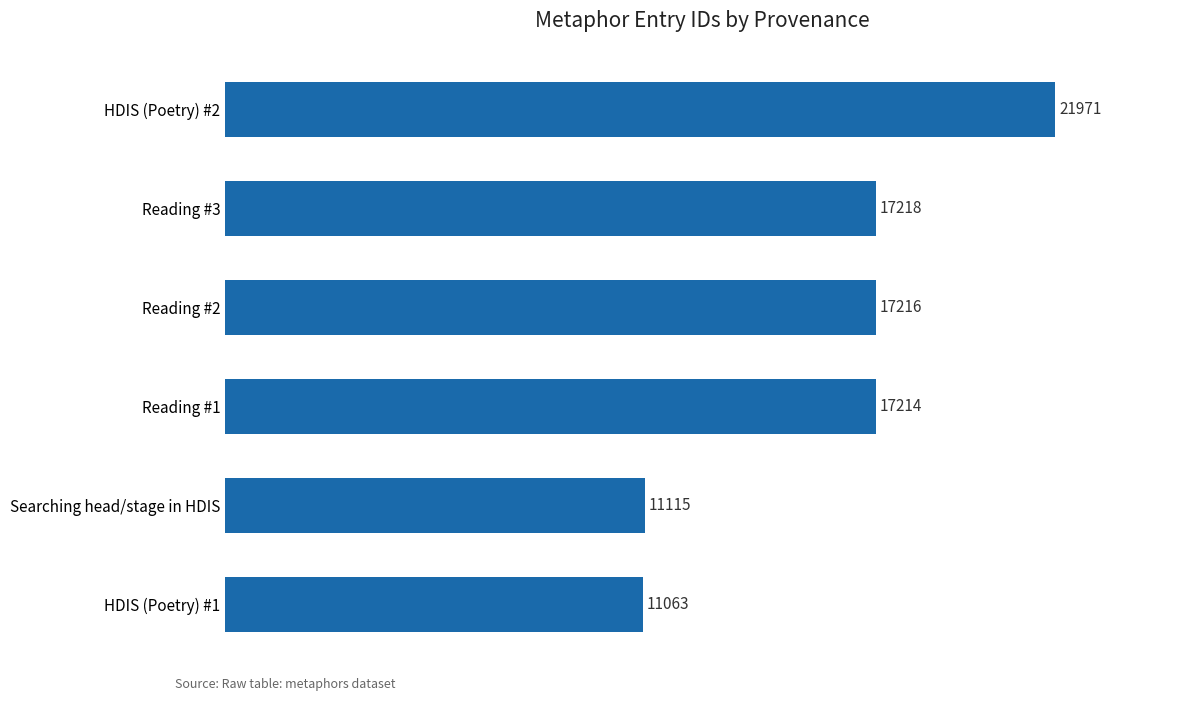

True or false: the data shows 15230 at Searching head/stage in HDIS.

False